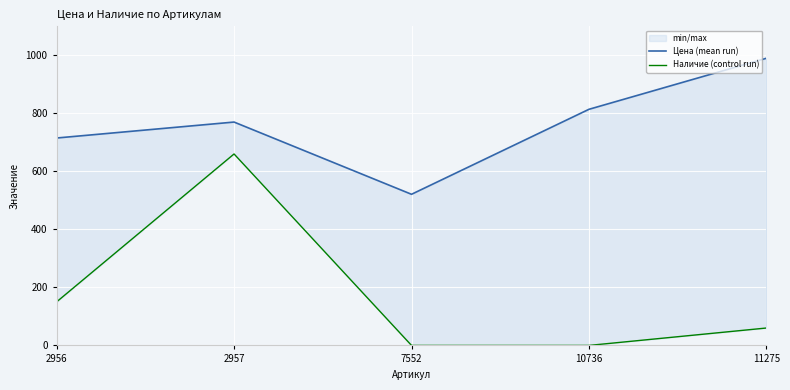

True or false: Наличие (control run) and Цена (mean run) intersect in this chart.

False